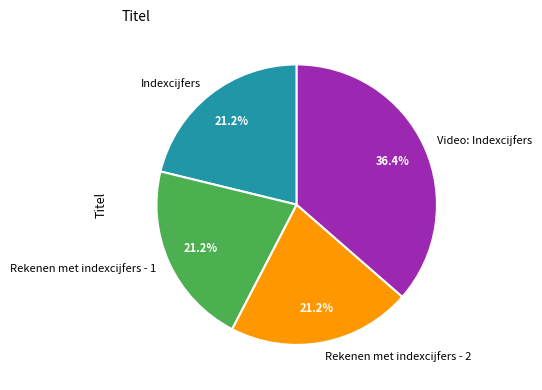

To the nearest percent, what percentage of the pie is Video: Indexcijfers?

36%